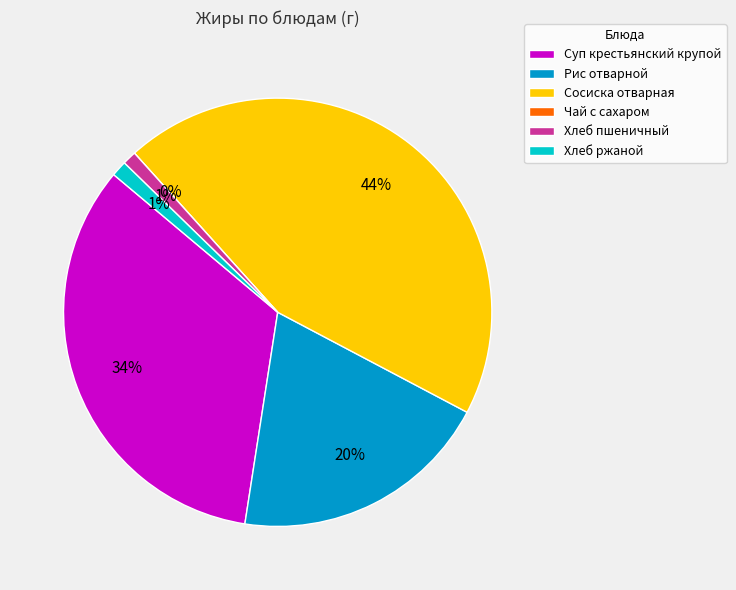

To the nearest percent, what is the difference between the largest and smallest slice percentages?

44%